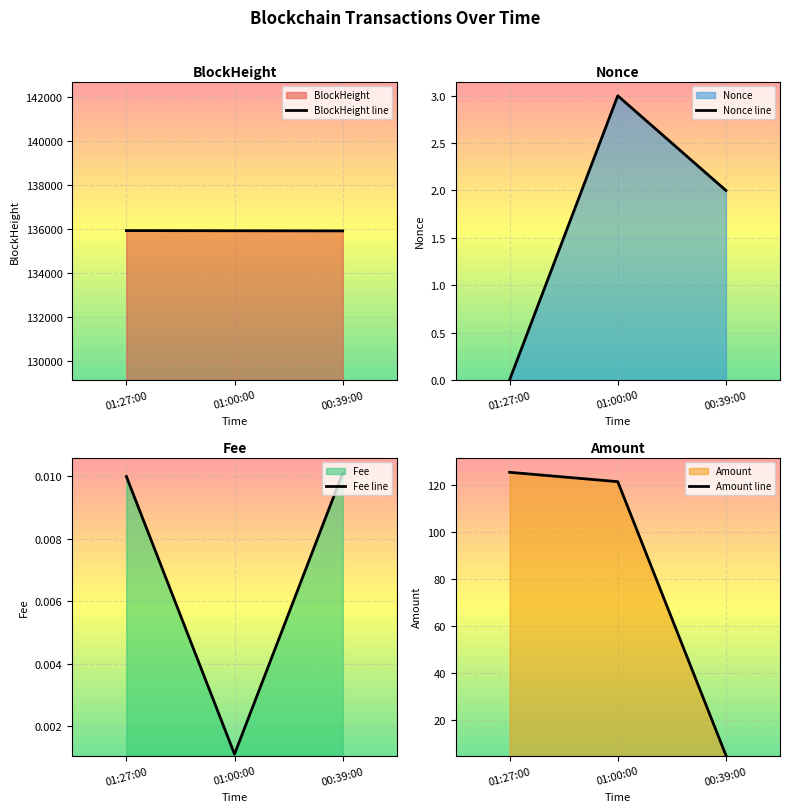

Does the chart display data point markers on the line(s)?

No